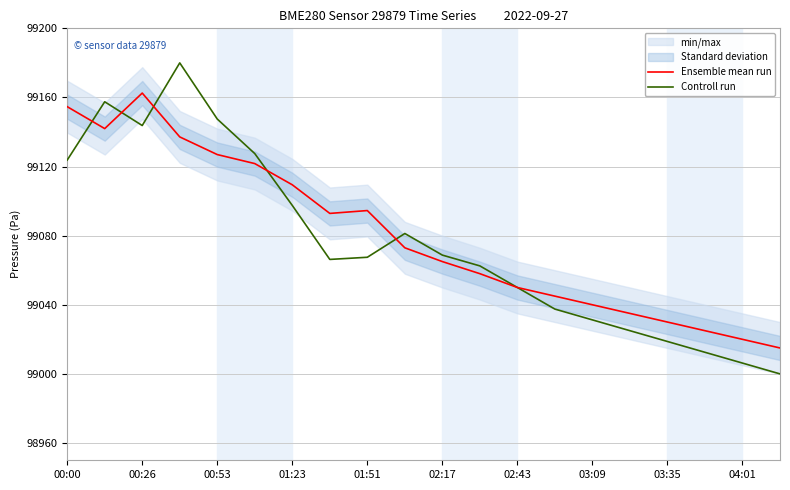

Which series has the widest spread of values?

Controll run